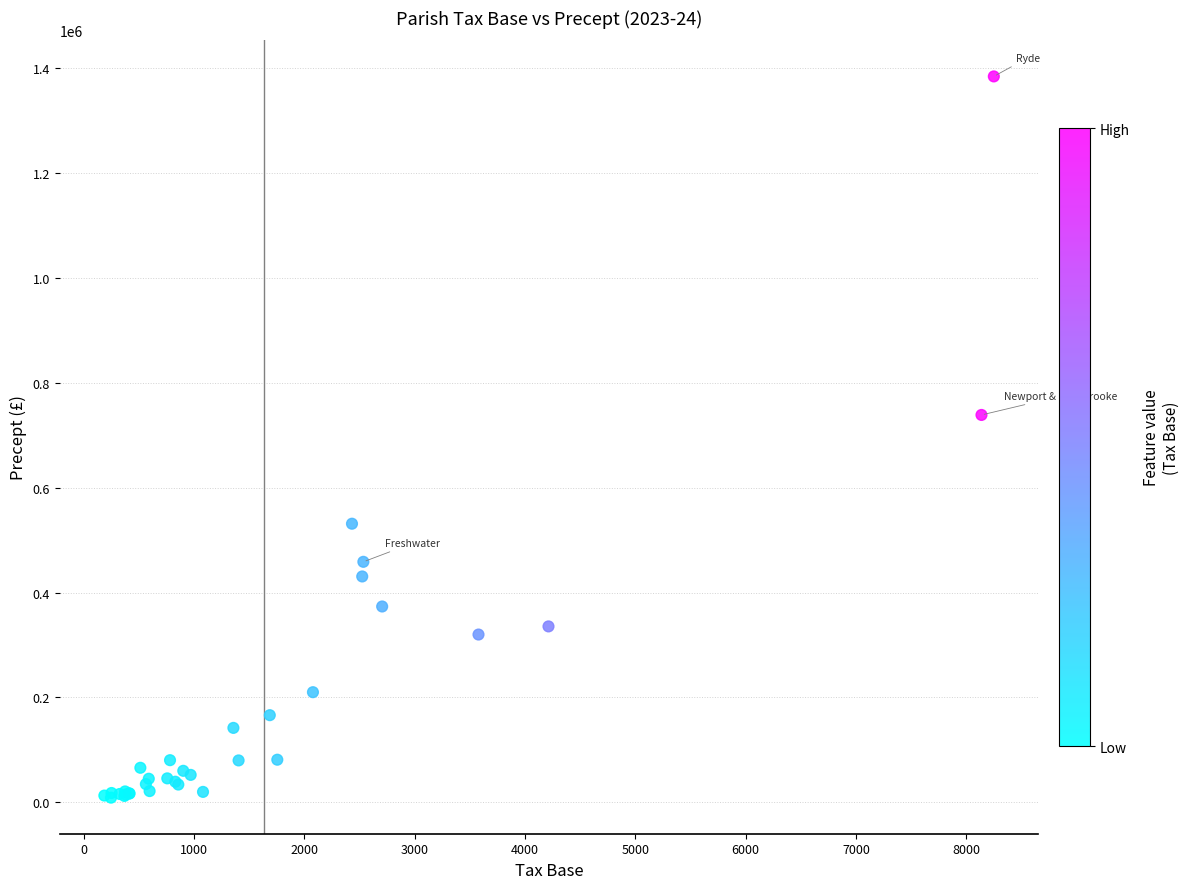

What Y value in the scatter plot is closest to 696549?

738659.0